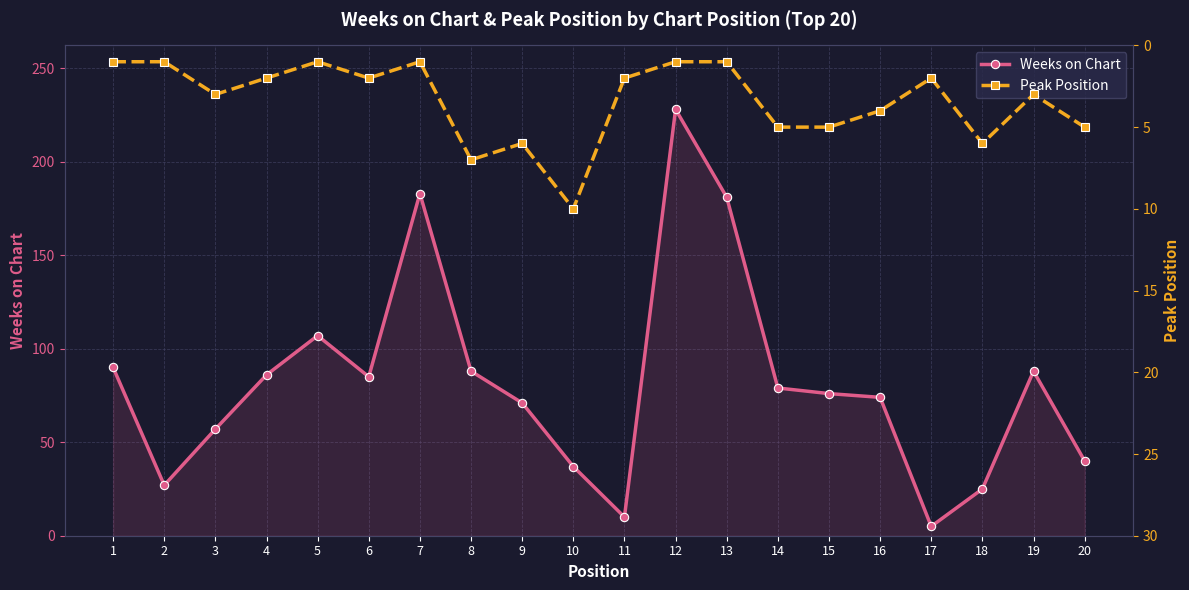

What is the difference between the highest and lowest values at 10?

27